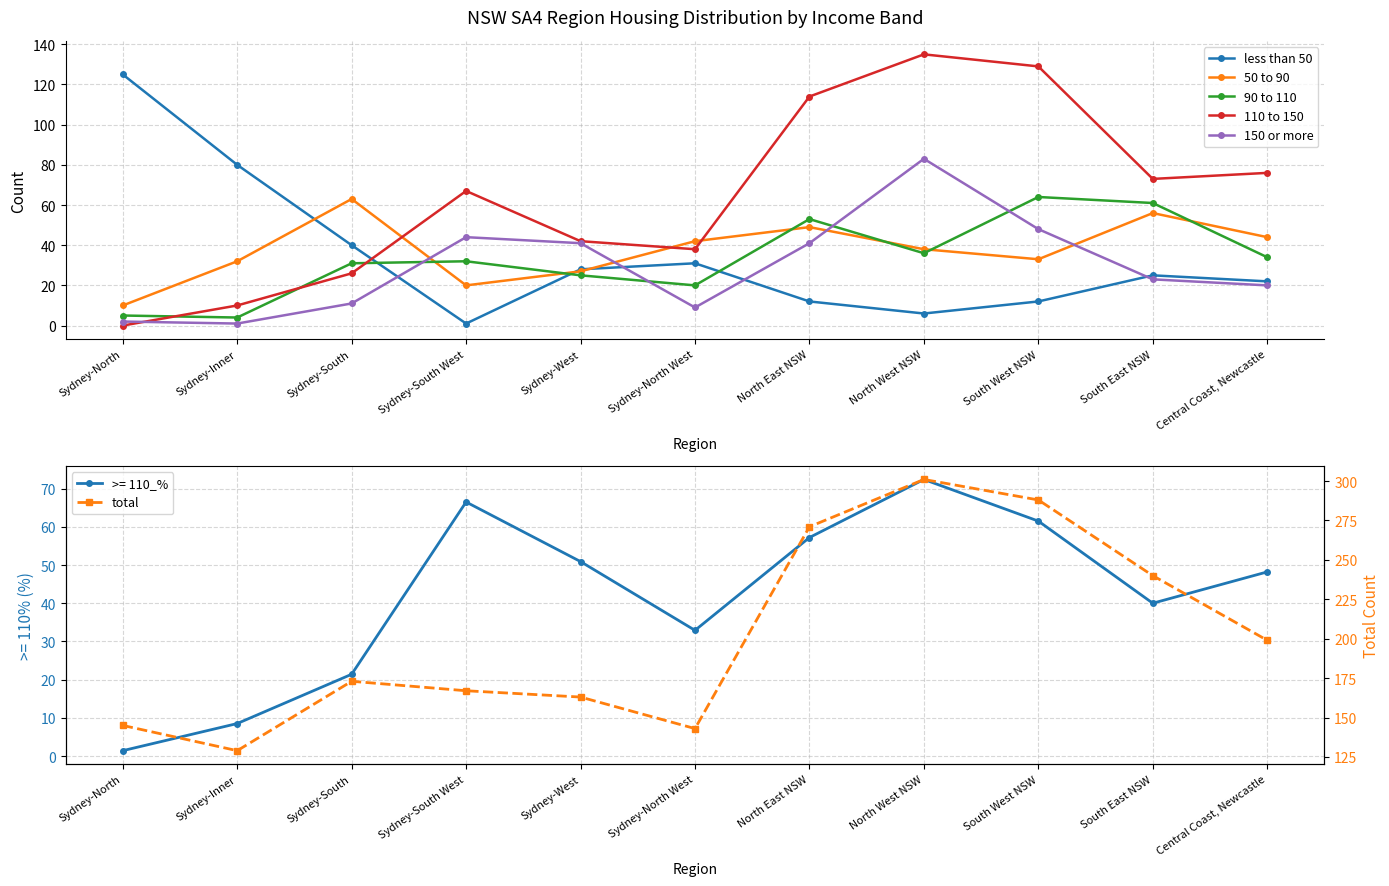

Does the chart display data point markers on the line(s)?

Yes